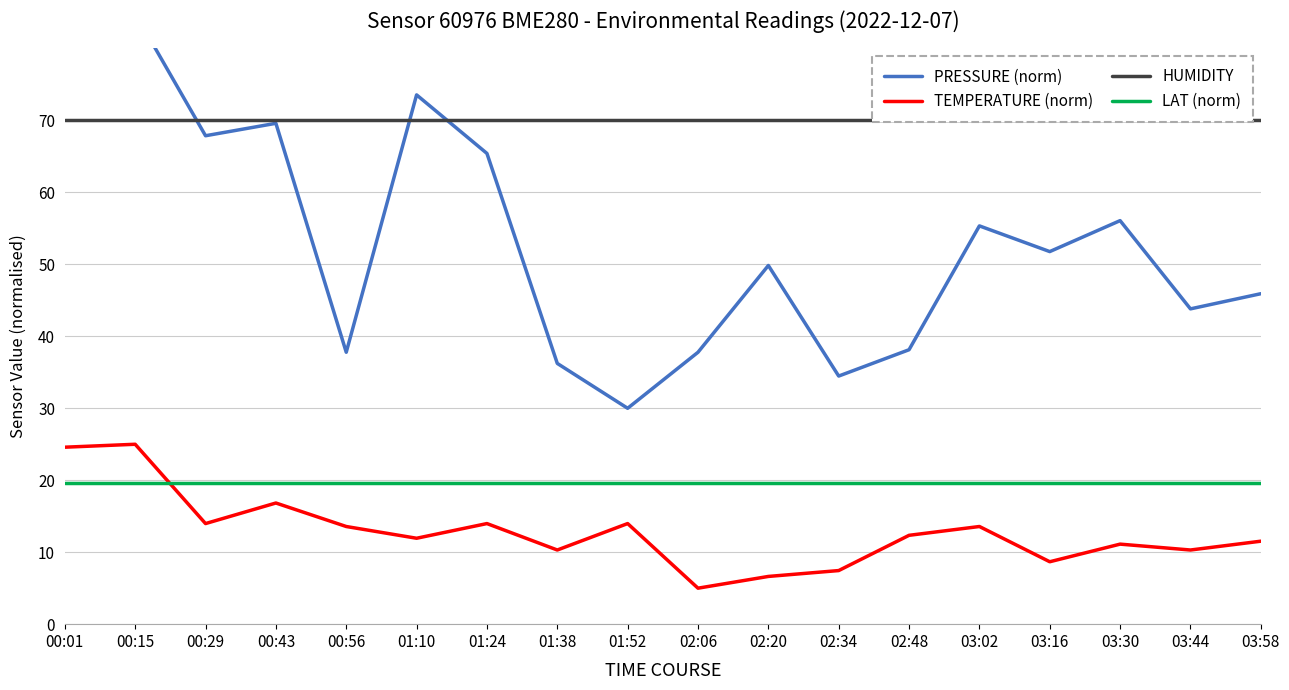

Is this an area chart (filled region under the line)?

No